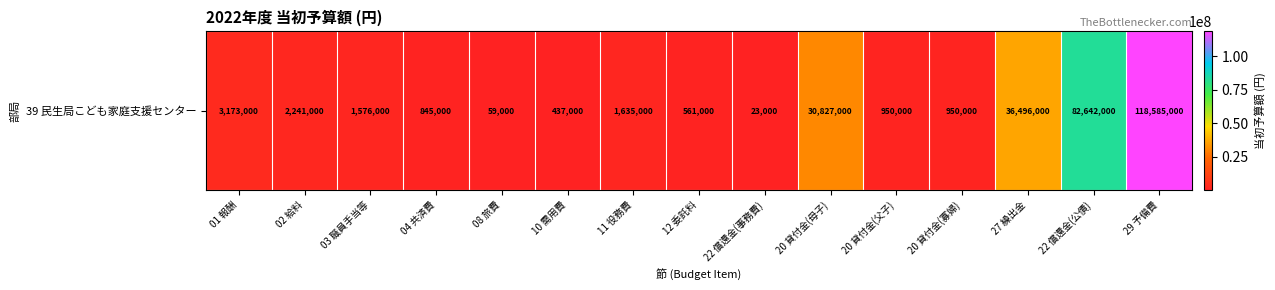

What is the change in value from 02 給料 to 29 予備費?

+116344000